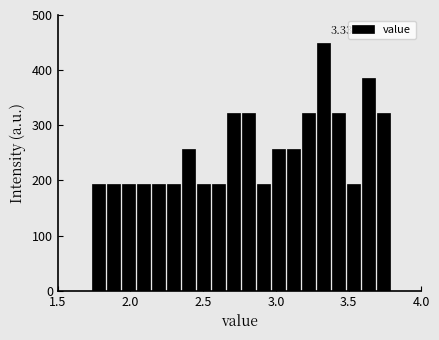

Around what value on the x-axis is the tallest bar? Give the approximate position of its centre, as read against the axis.

3.35